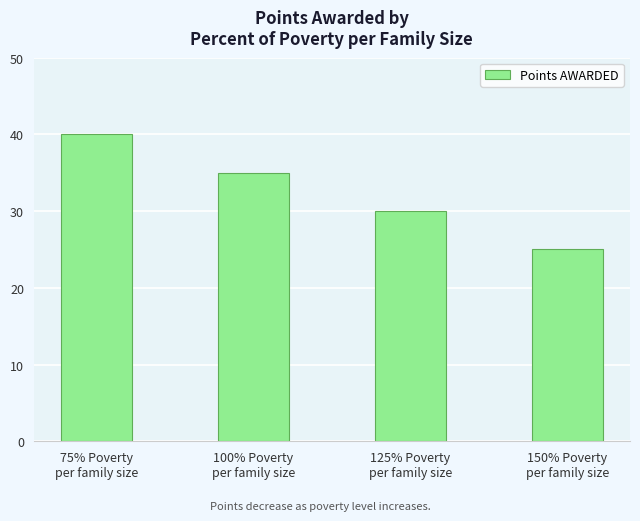

Is it true that the value at 100% Poverty
per family size is 35?

True